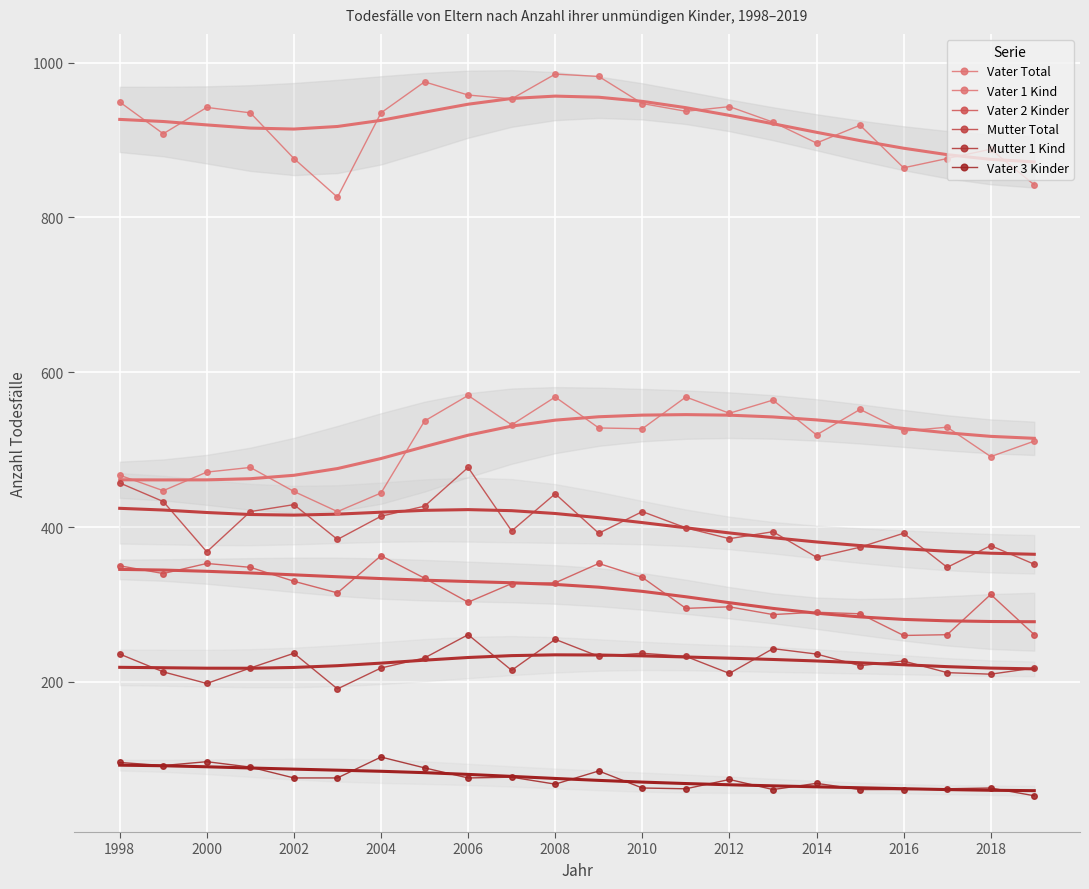

What position from the right is 11?

11